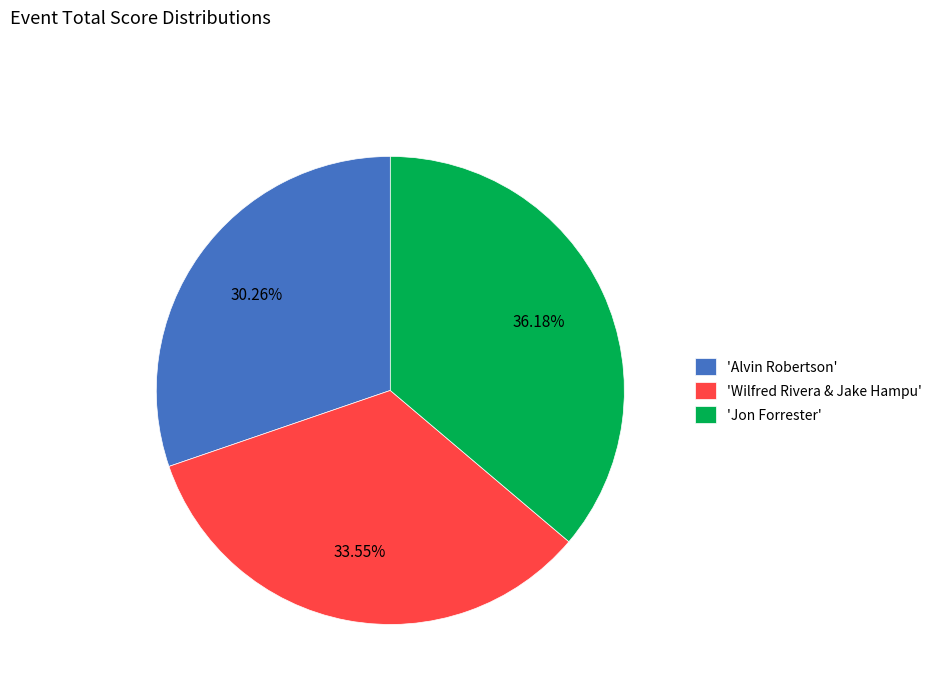

Does any single category account for the majority?

No